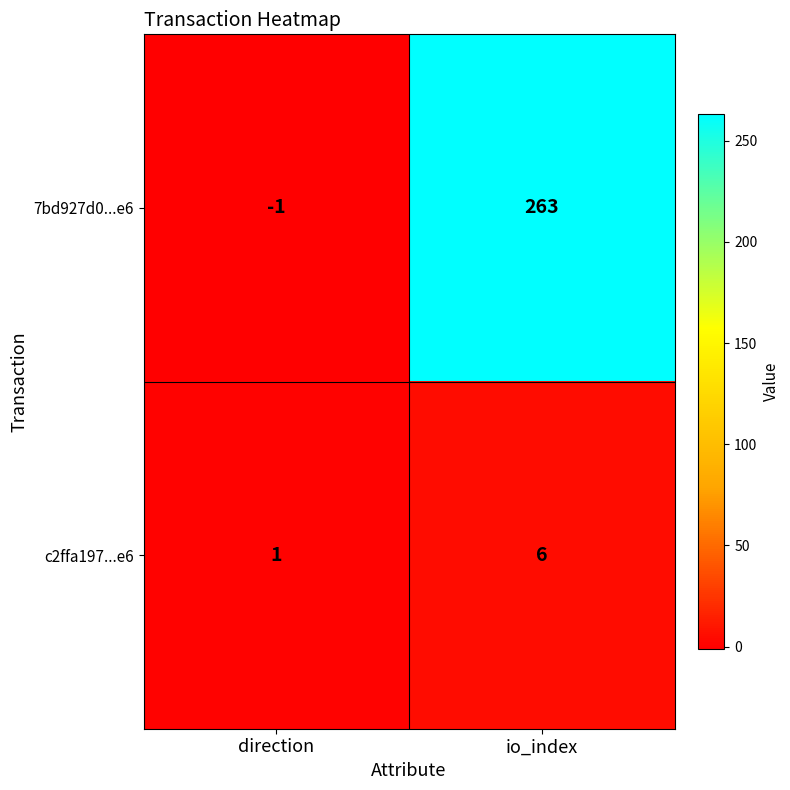

How many data points does each series have?

2